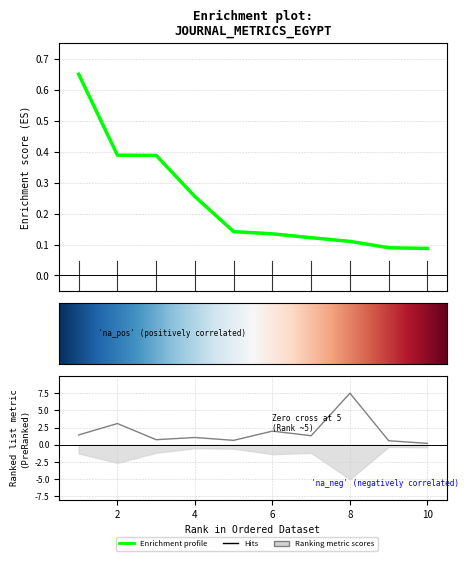

Does the chart have visible grid lines?

Yes